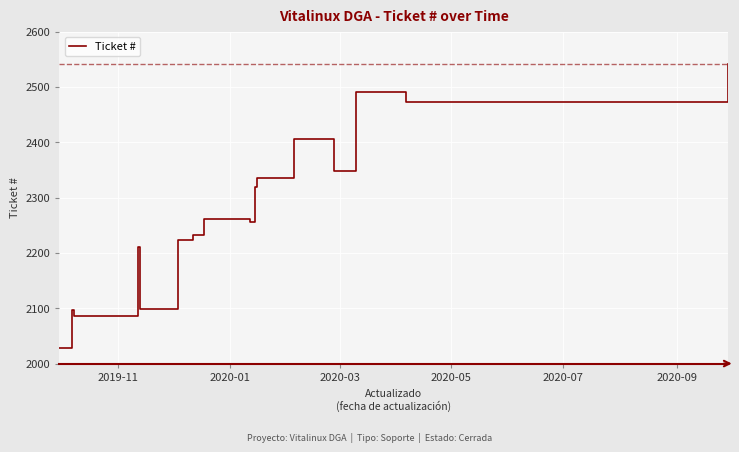

How many points are higher than both their immediate neighbors (excluding endpoints)?

5